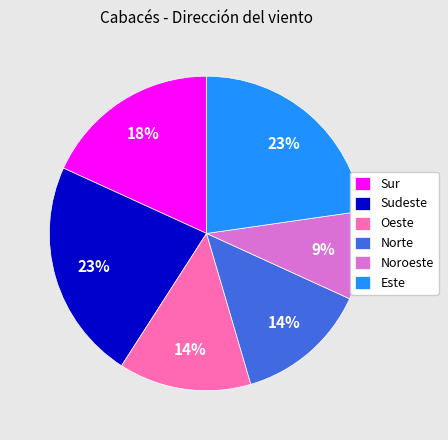

Does Noroeste account for over 50% of the chart?

No